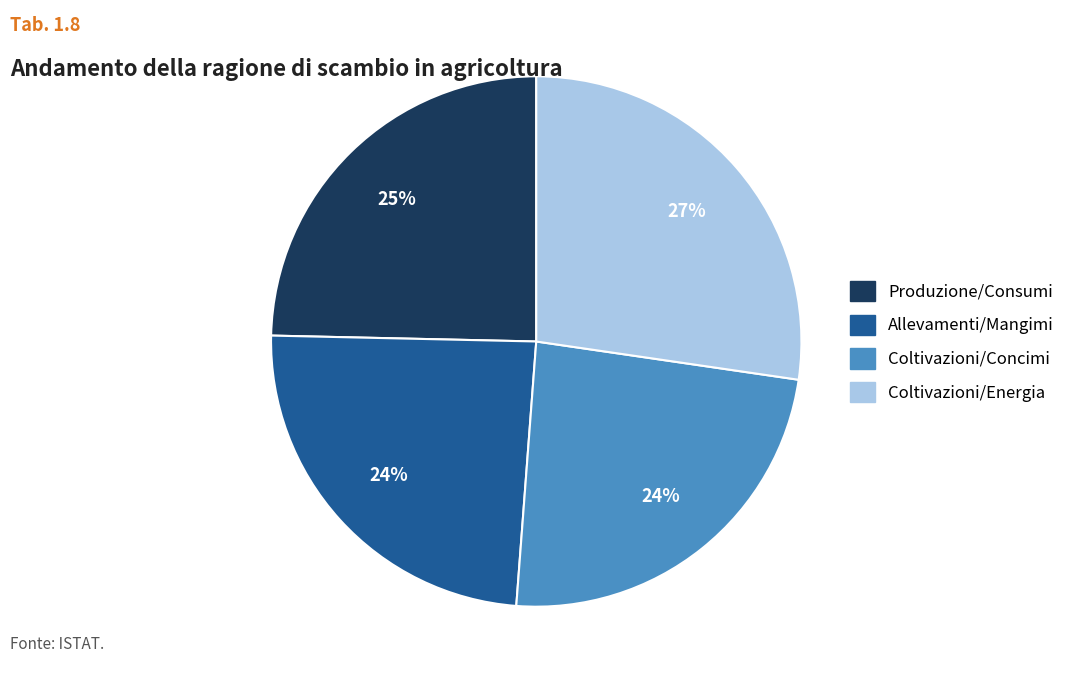

How many segments does this pie chart have?

4